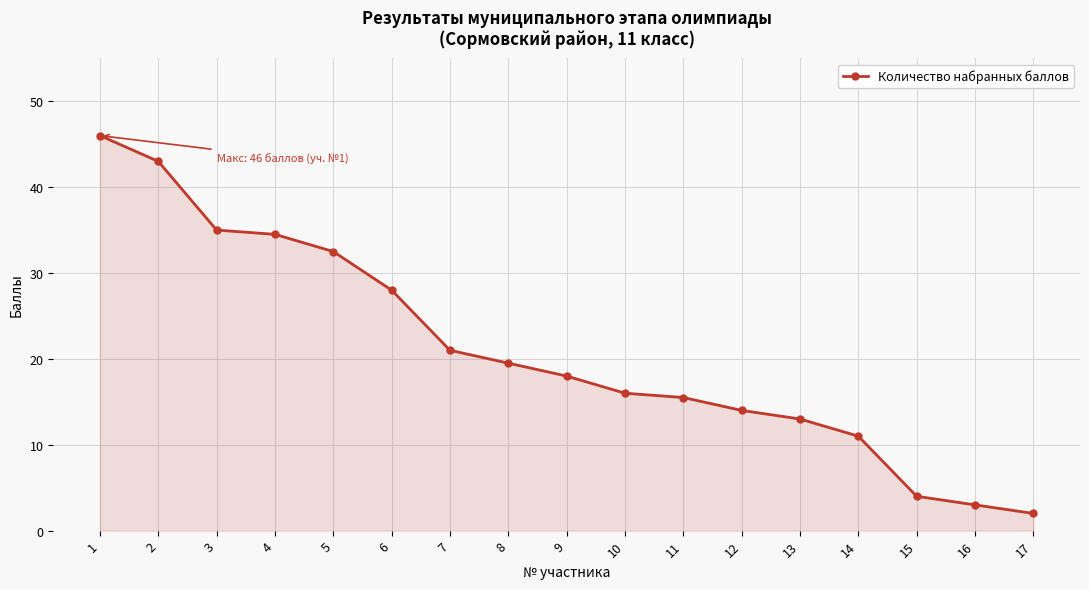

How many data points are less than 18?

8